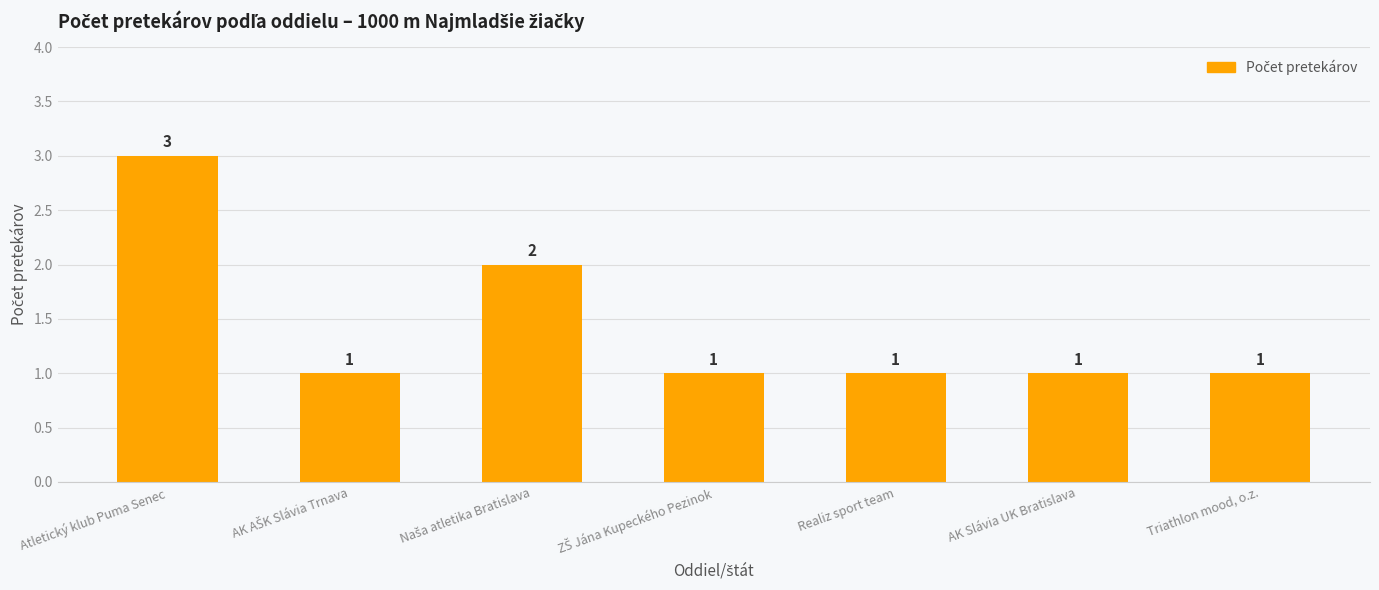

What is the label of the 1st bar from the left?

Atletický klub Puma Senec